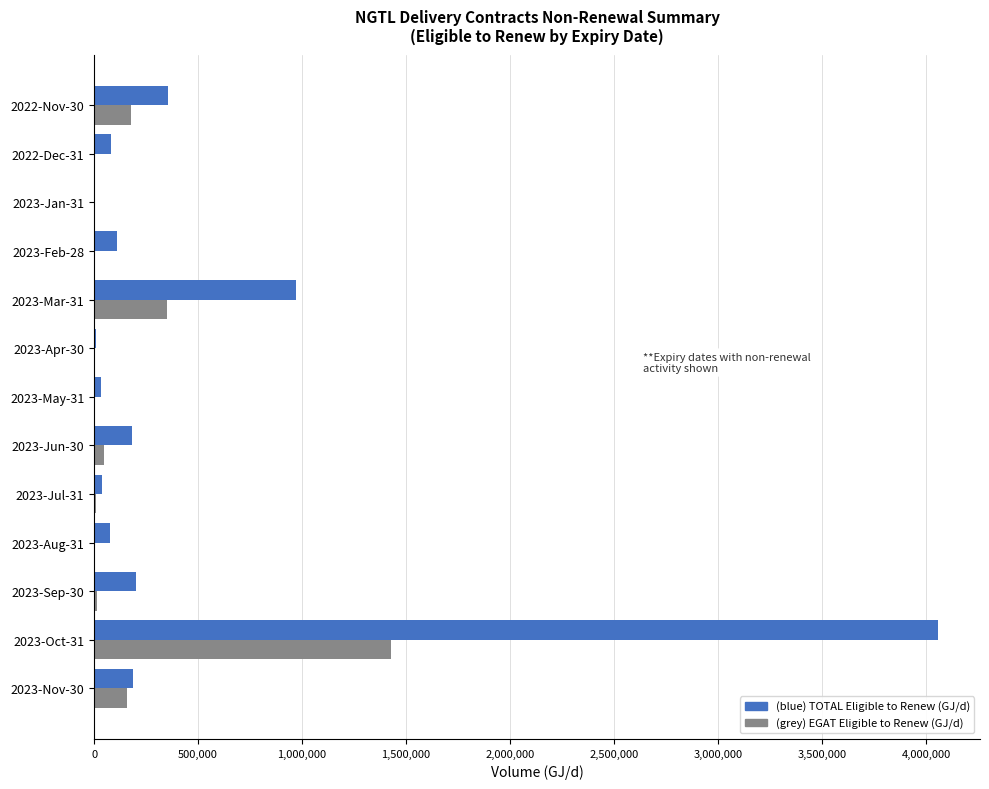

What is the maximum value shown in the chart?

4056812